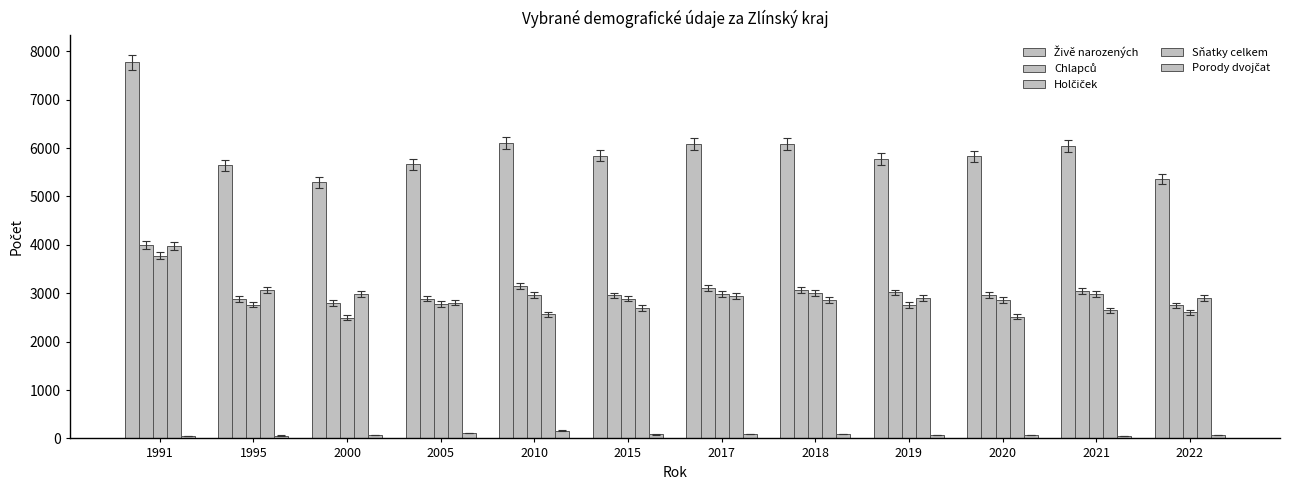

Is it true that Sňatky celkem equals 615 at 2022?

False